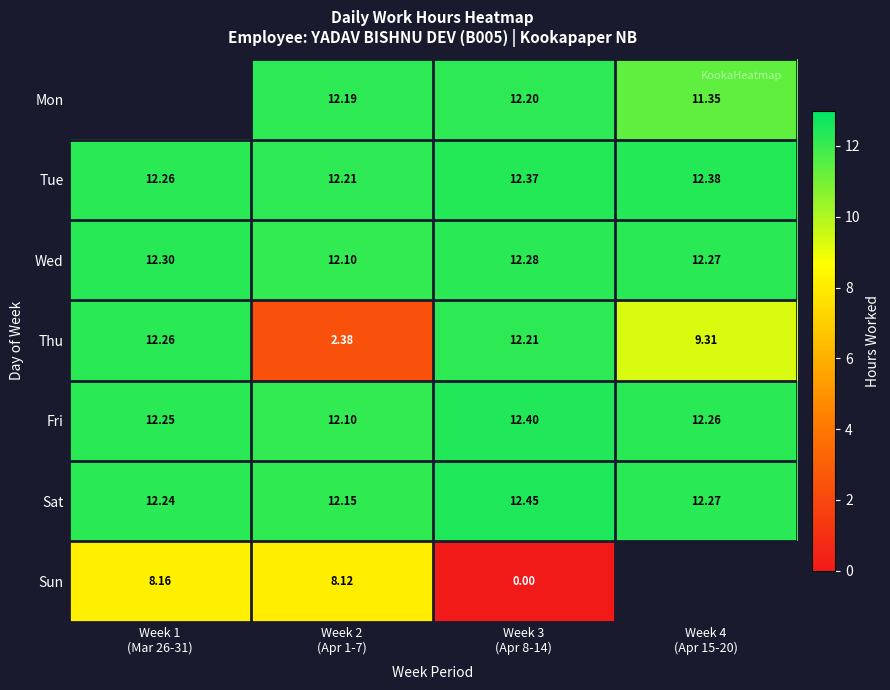

Where does the Mon series first go above 12?

Week 2 (Apr 1-7)